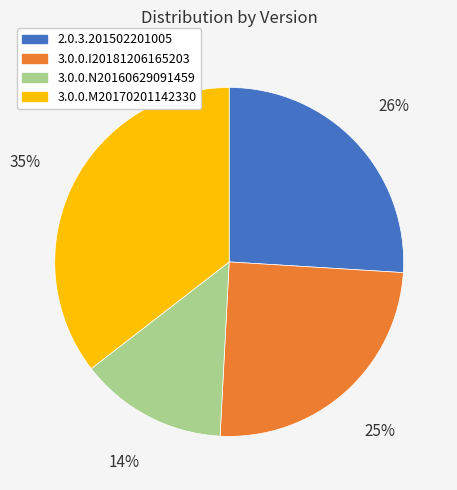

Is there a majority slice in this chart?

No